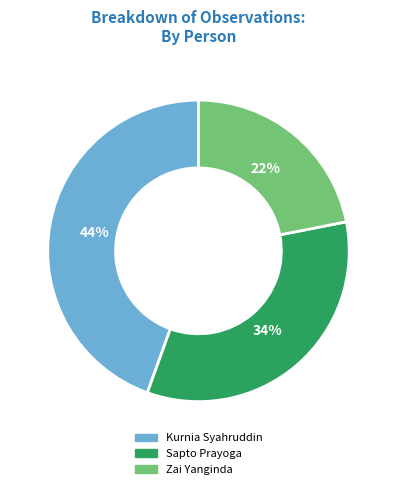

To the nearest percent, what is the average slice percentage?

33%